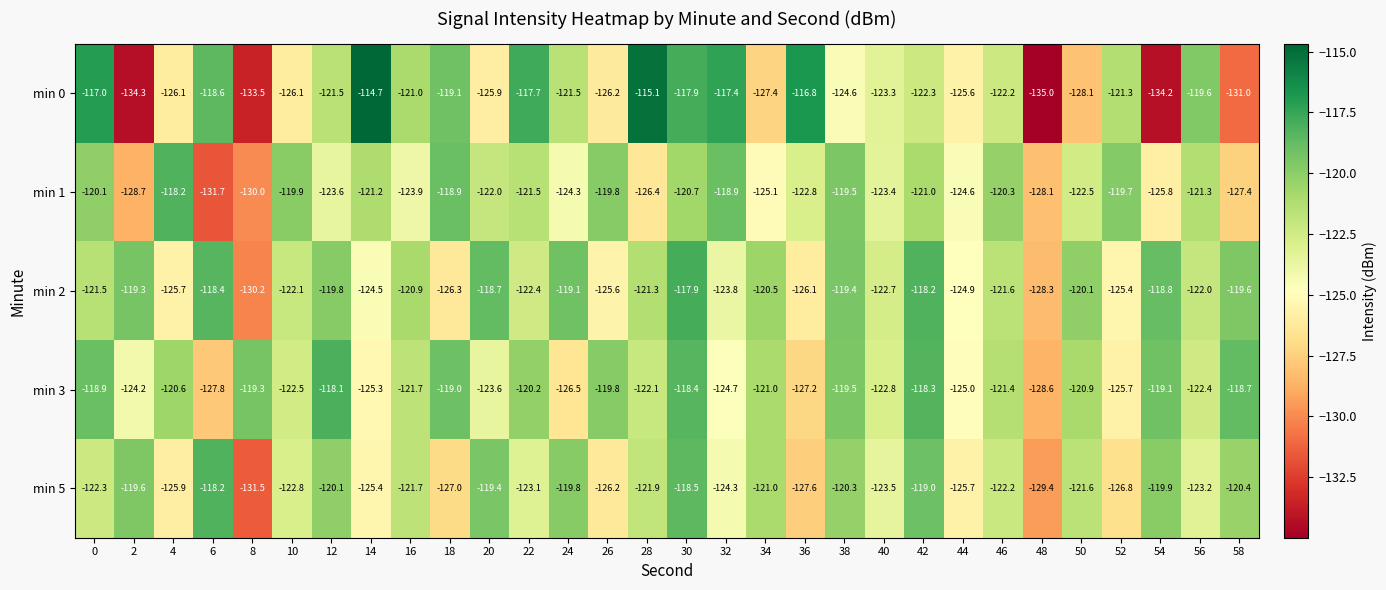

What is the difference between the min 1 values at 14 and 46?

0.9